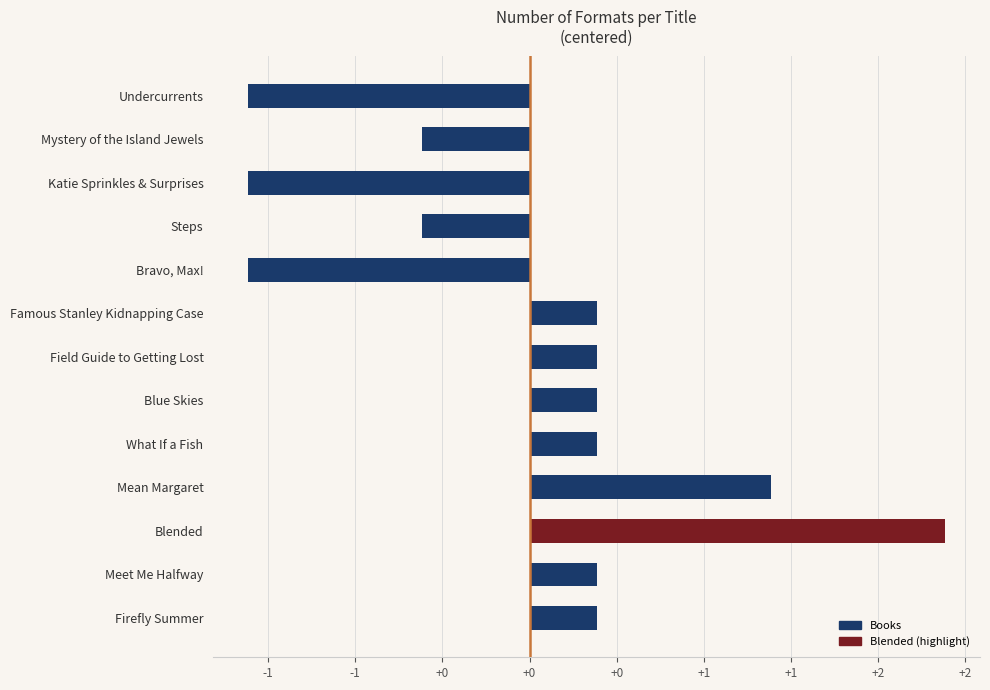

Are the bars horizontal?

Yes